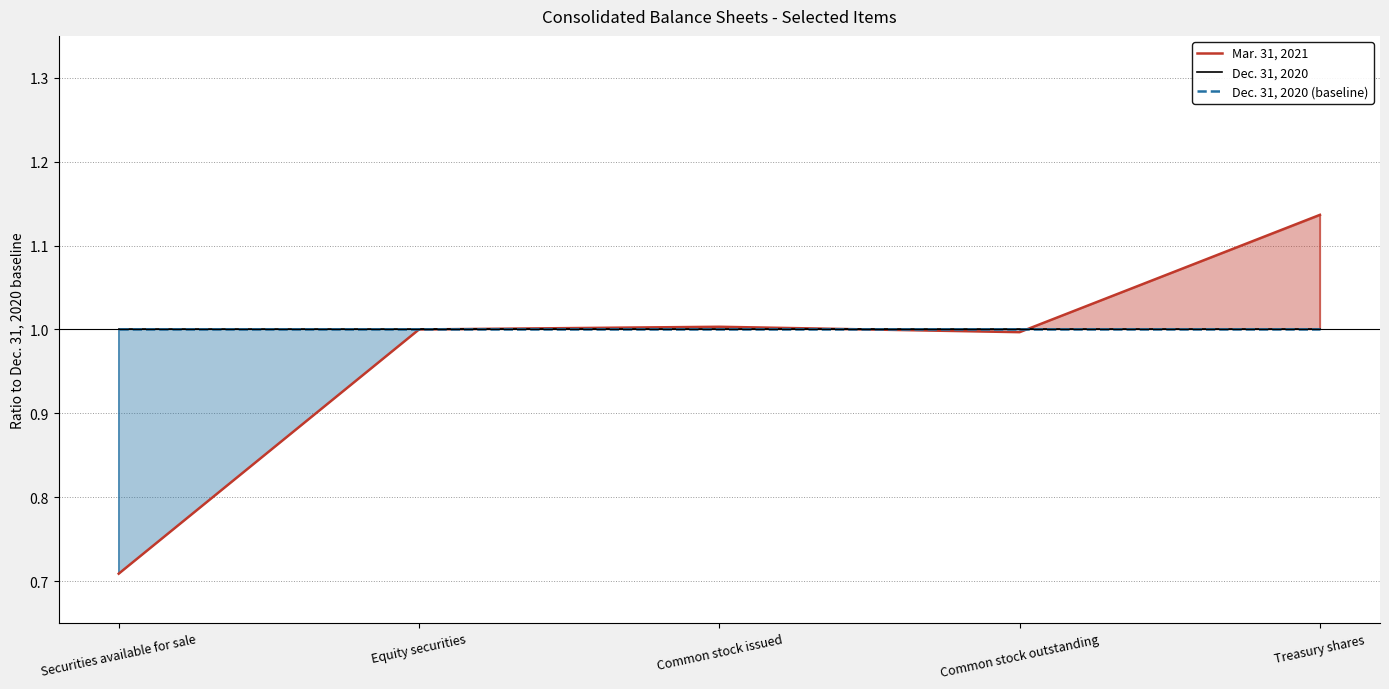

How many values in the Mar. 31, 2021 series exceed 1?

2